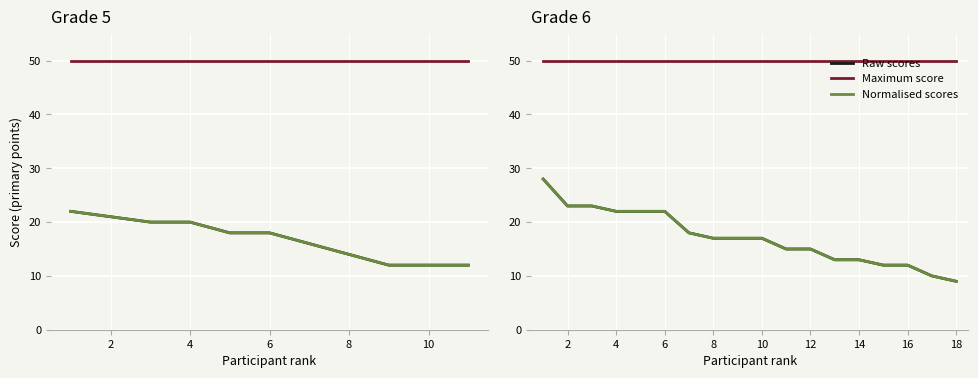

What is the maximum value shown in the chart?

50